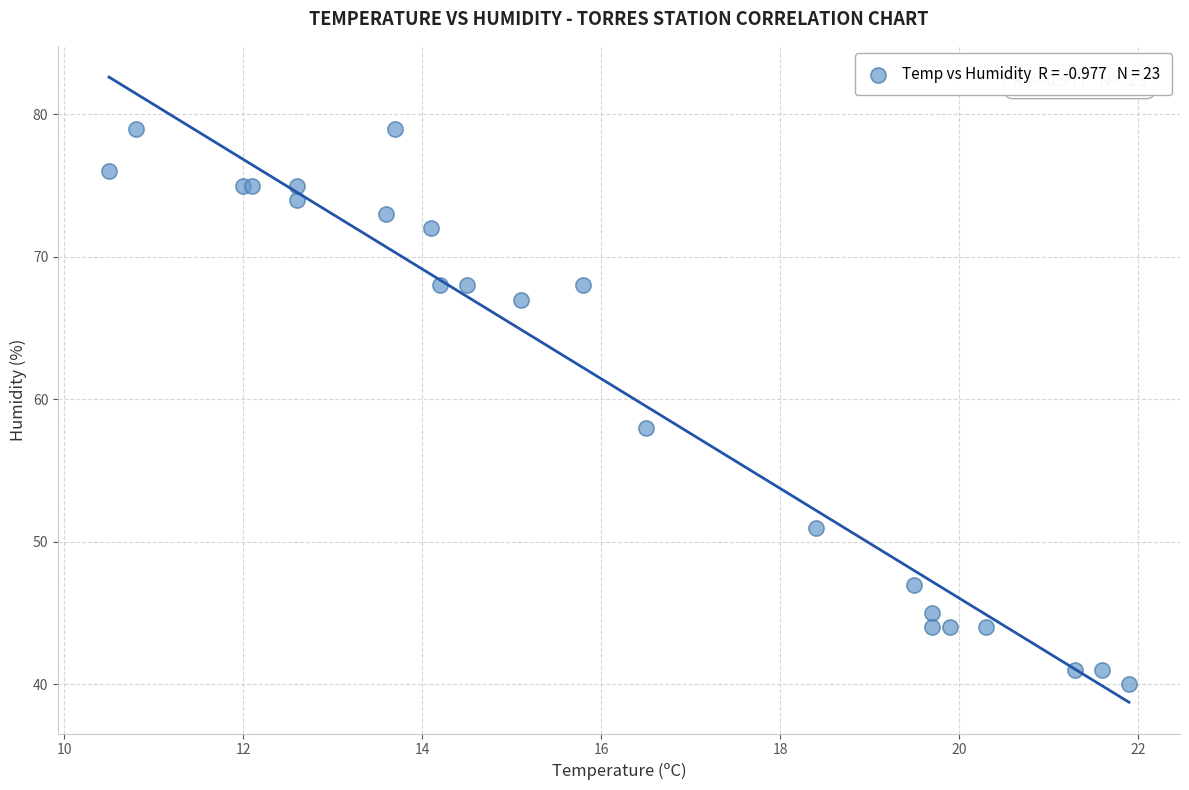

What Y value in the scatter plot is closest to 59?

58